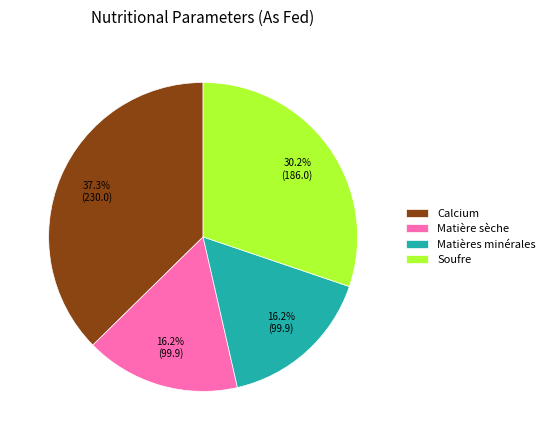

What percentage is the Soufre slice, to the nearest percent?

30%